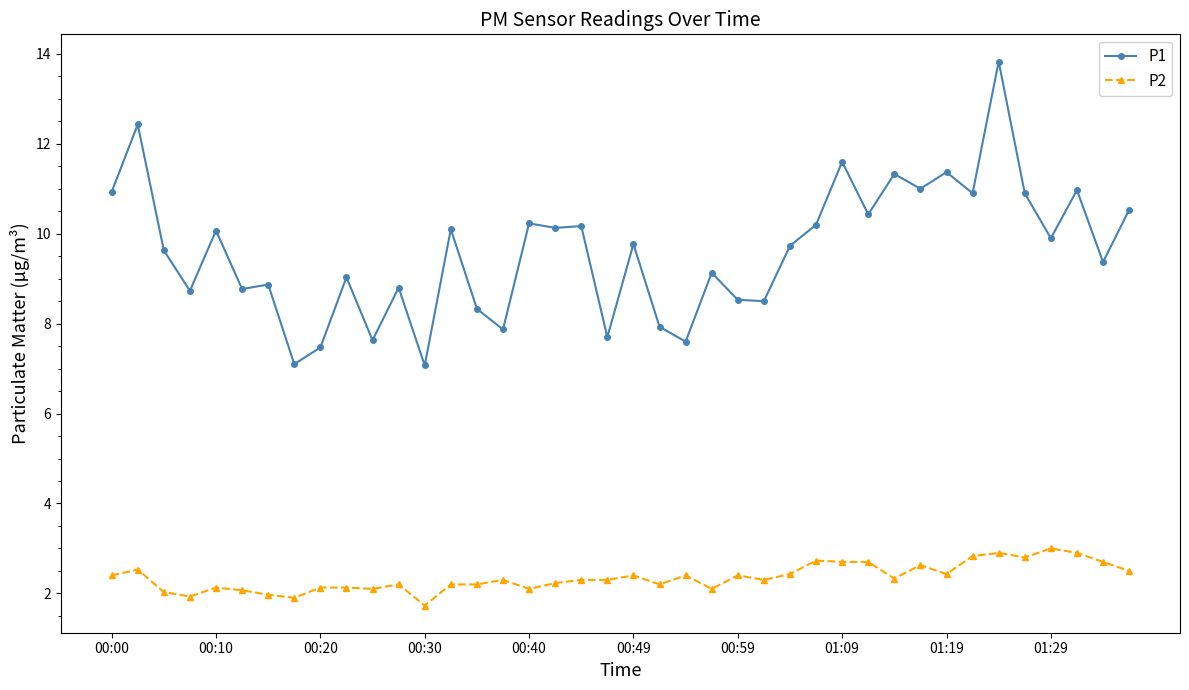

True or false: P2 and P1 cross at least once.

False